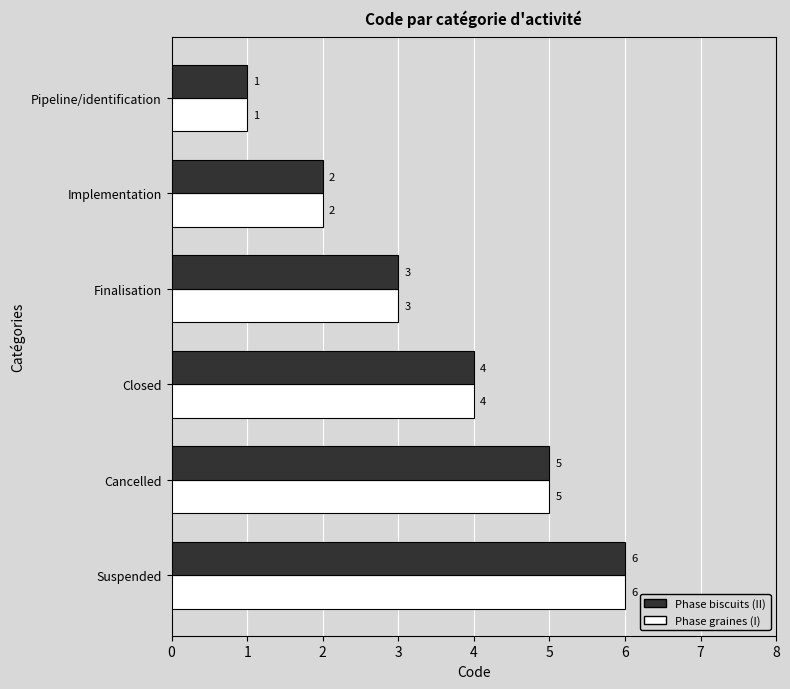

What is the difference between the maximum and second lowest values in the Phase graines (I) series?

4